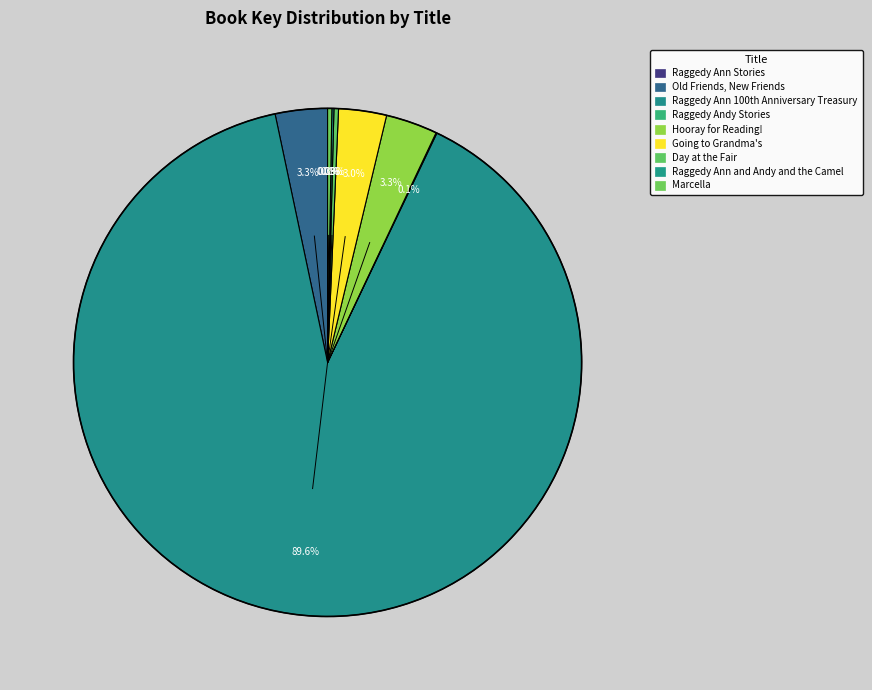

Which category has the smallest portion of the pie?

Raggedy Ann Stories